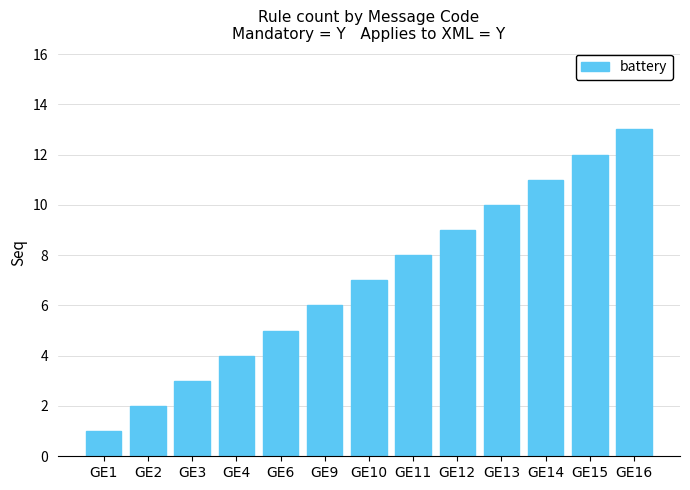

True or false: the data shows 7 at GE6.

False